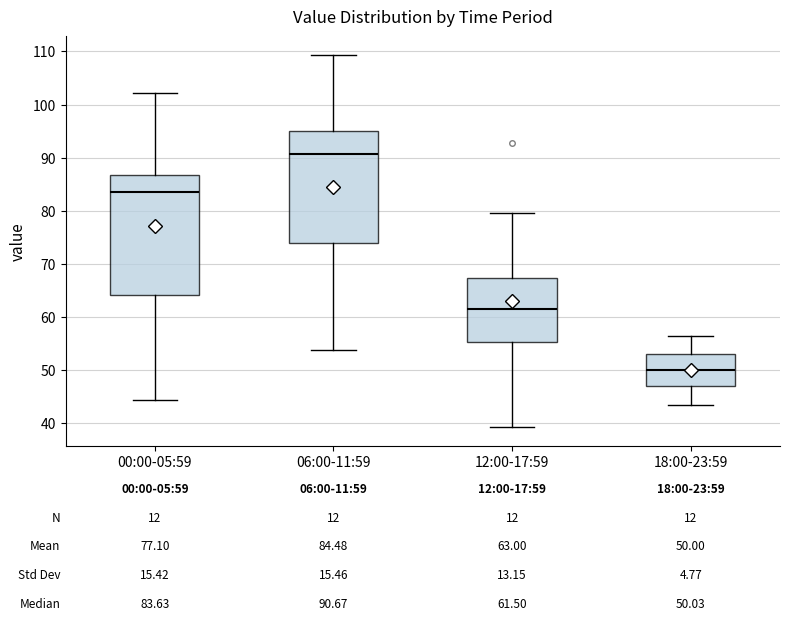

Which box's median line is the highest?

06:00-11:59